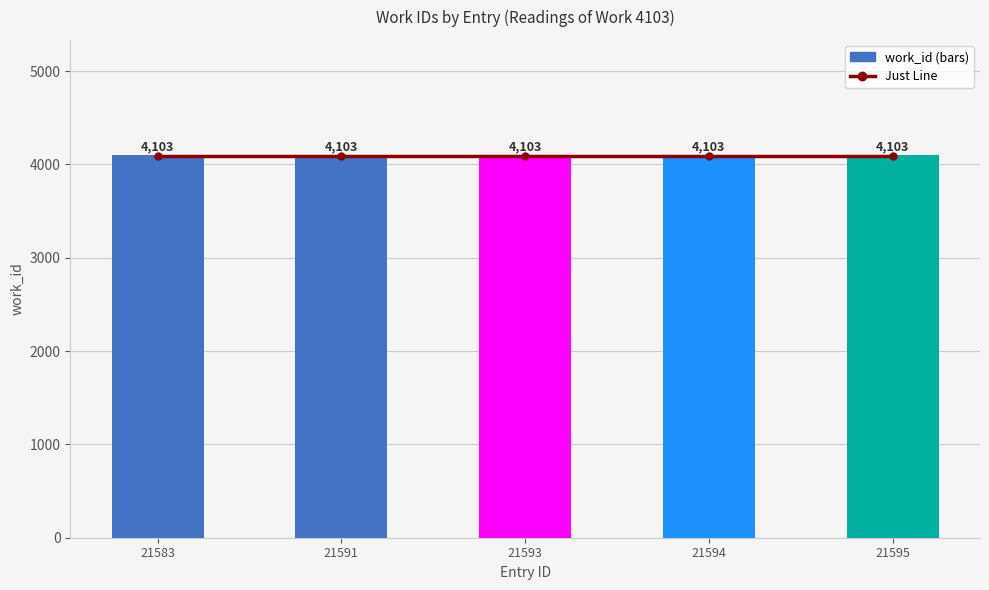

How many distinct data groups are displayed?

2